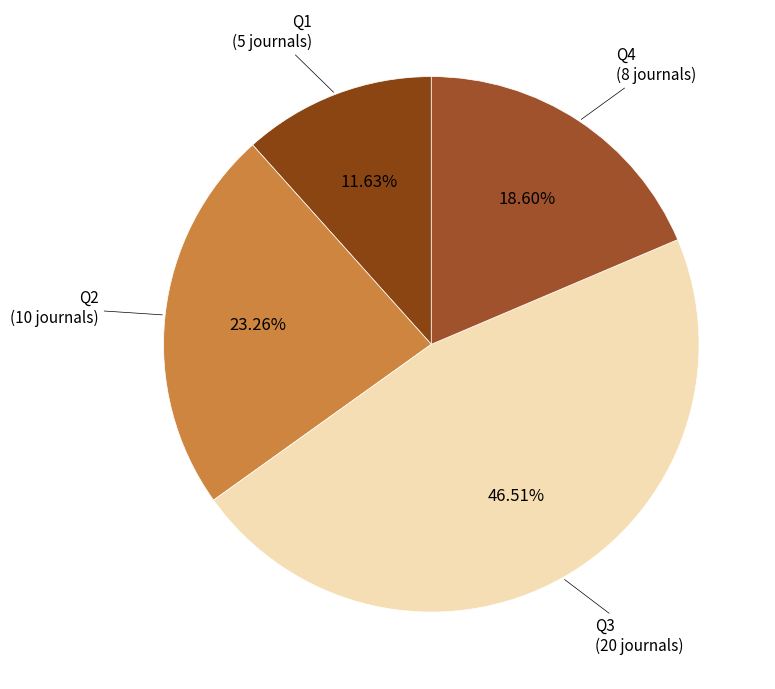

Does Q2 account for over 50% of the chart?

No